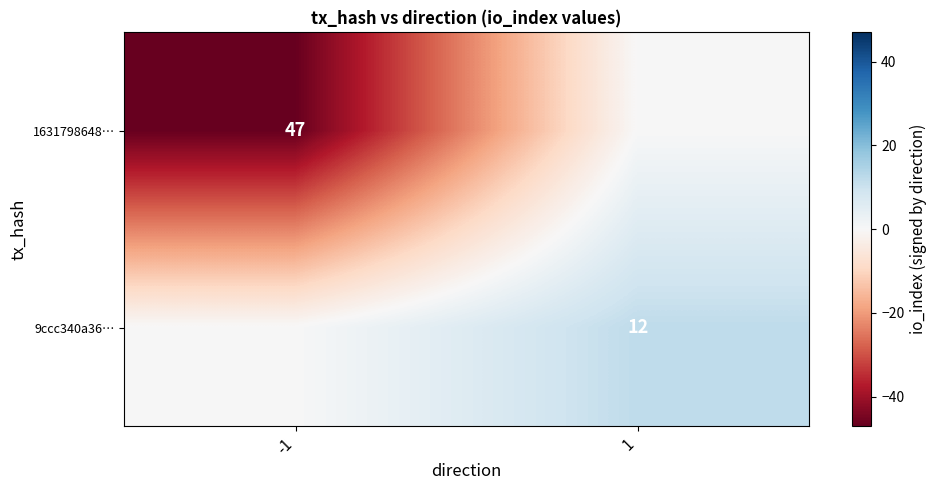

Is the value of 1631798648… at -1 greater than the value of 9ccc340a36… at 1?

Yes